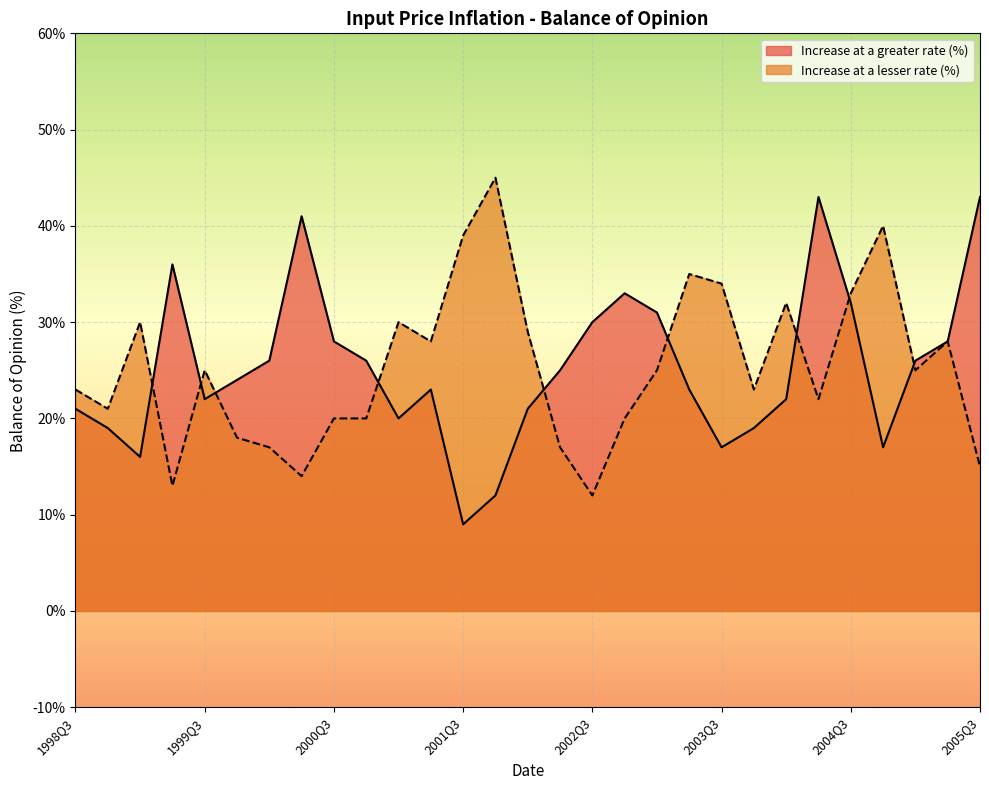

At which category does Increase at a greater rate (%) reach its first local peak?

1999Q2